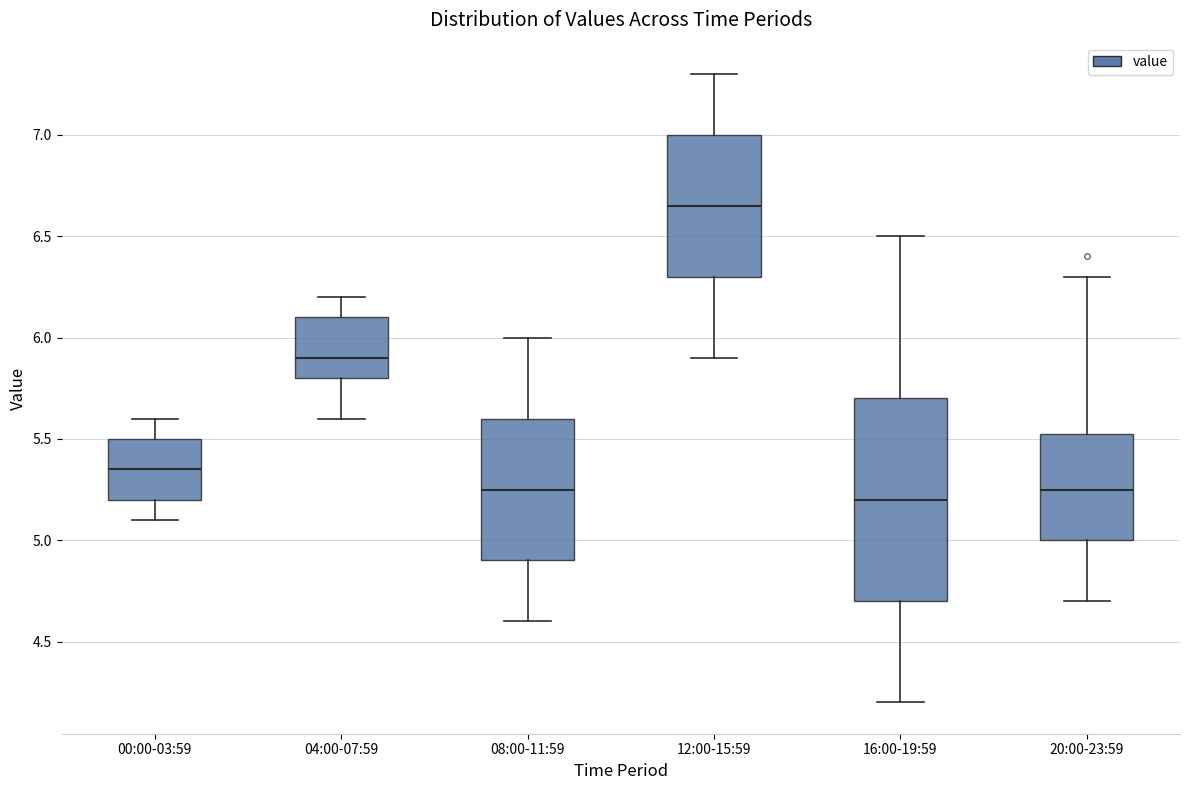

Reading left to right, read every box against the y-axis: the position of its median line, the range the box covers, and the ends of its whiskers. The values are not printed on the chart, so give them approximately, as read against the axis.

00:00-03:59: median 5.35, box 5.20 to 5.50, whiskers 5.10 to 5.60
04:00-07:59: median 5.90, box 5.80 to 6.10, whiskers 5.60 to 6.20
08:00-11:59: median 5.25, box 4.90 to 5.60, whiskers 4.60 to 6.00
12:00-15:59: median 6.65, box 6.30 to 7.00, whiskers 5.90 to 7.30
16:00-19:59: median 5.20, box 4.70 to 5.70, whiskers 4.20 to 6.50
20:00-23:59: median 5.25, box 5.00 to 5.55, whiskers 4.70 to 6.30